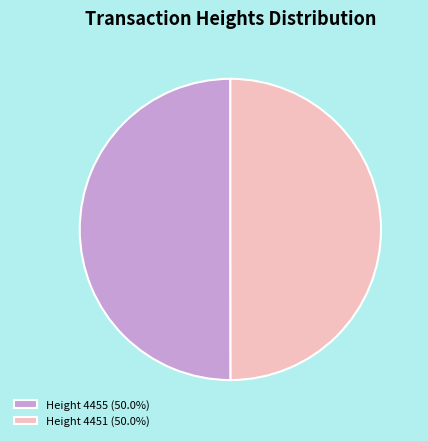

How many segments does this pie chart have?

2